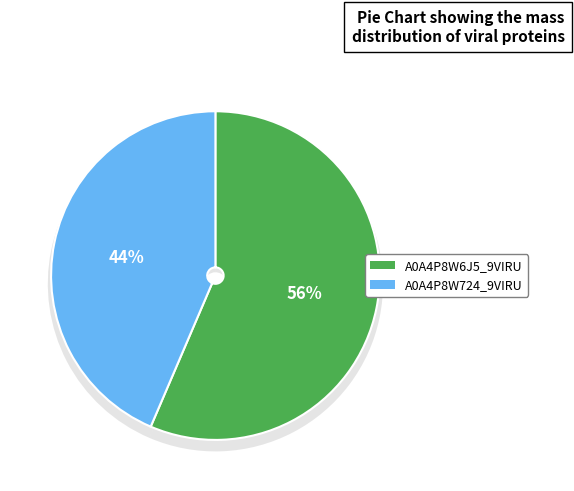

What percentage do A0A4P8W6J5_9VIRU and A0A4P8W724_9VIRU together represent?

100.0%